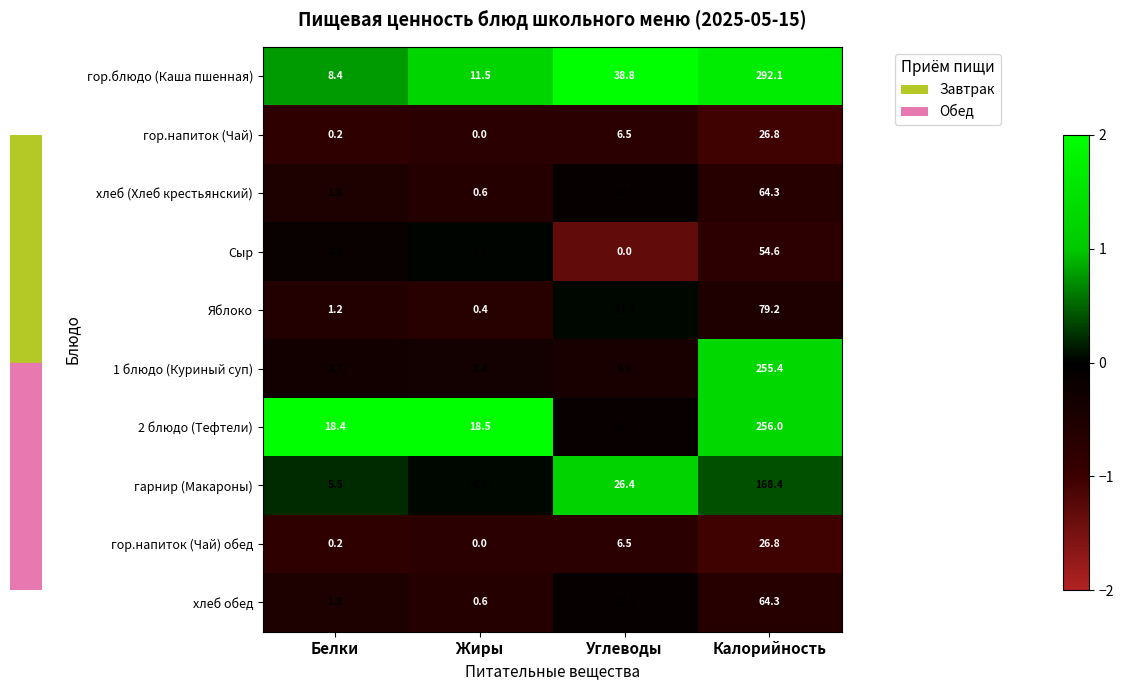

List the labels in order of гарнир (Макароны) value, smallest first.

Жиры, Белки, Углеводы, Калорийность